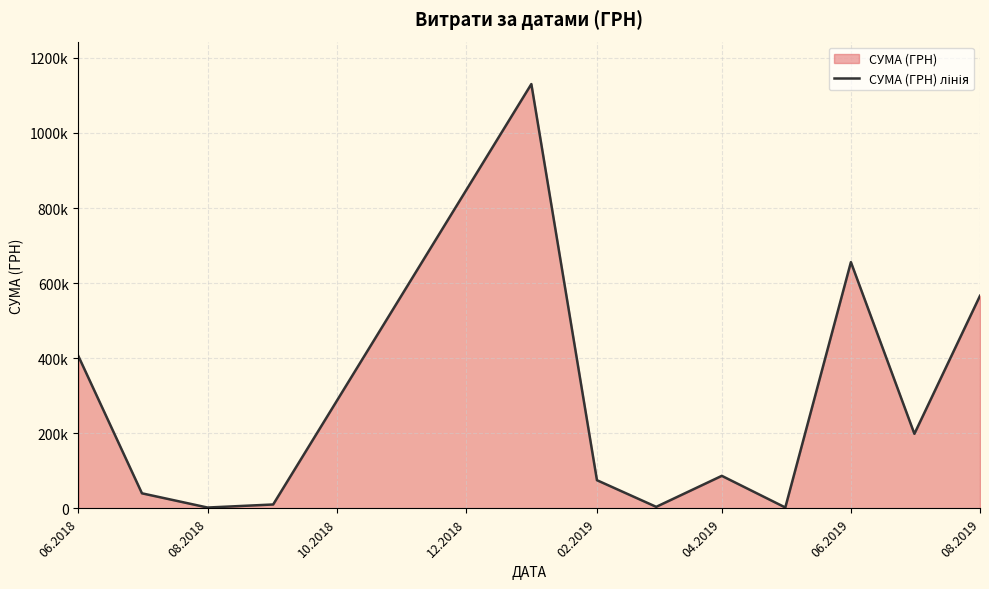

Does the chart have visible grid lines?

Yes